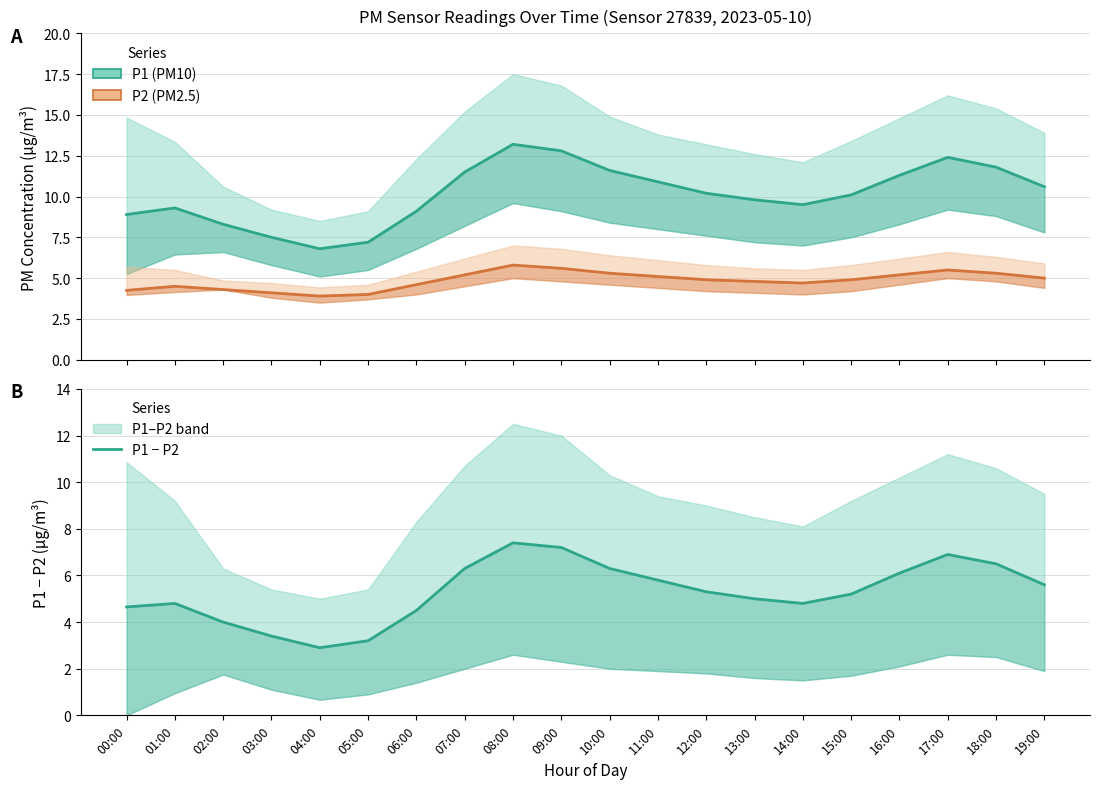

How many series are shown in this chart?

3